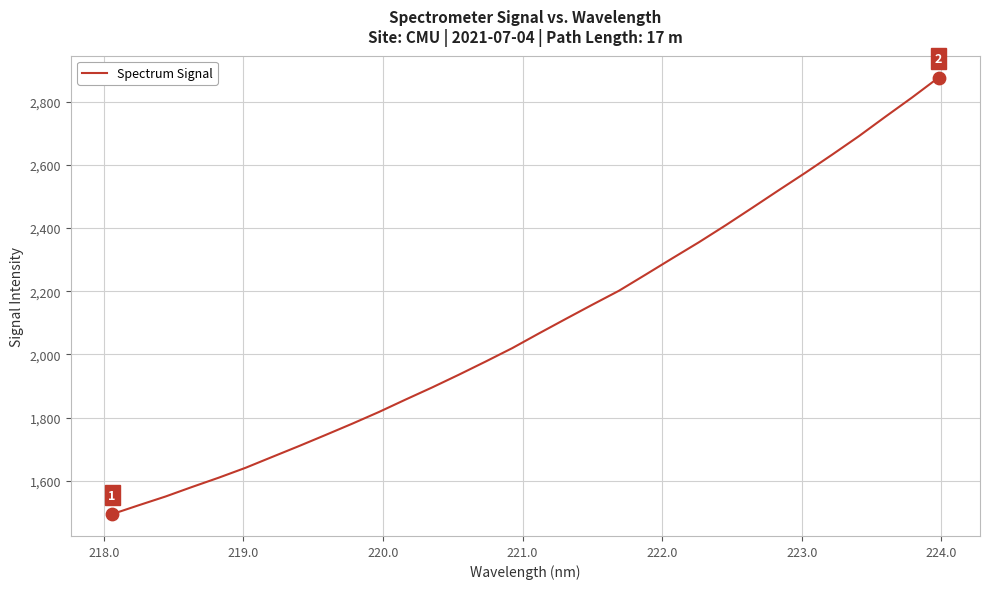

What is the greatest value displayed?

2876.6